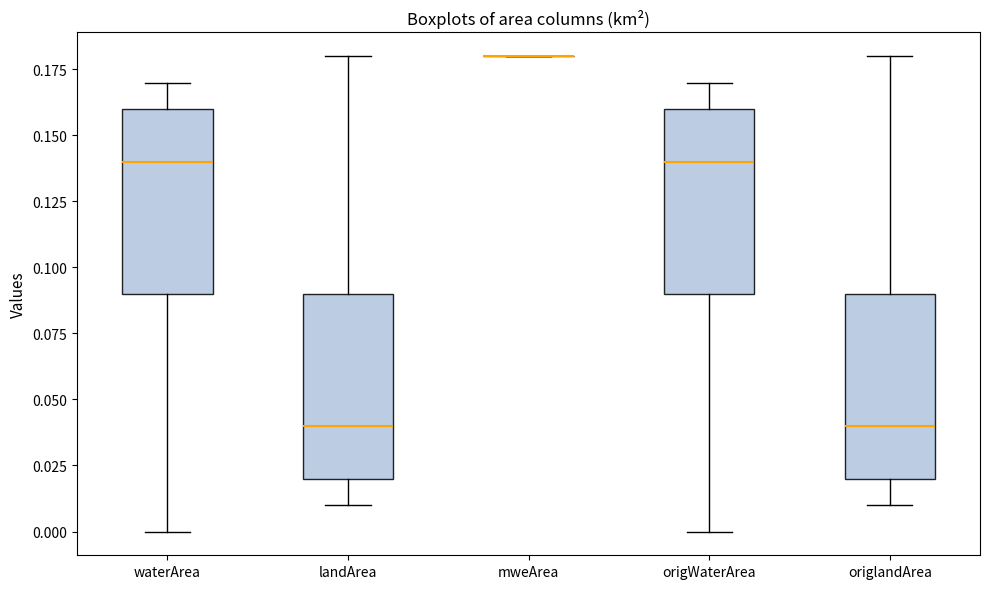

Reading left to right, transcribe this box plot: for each box, give where its median line is, the range the box spans, and where its two whiskers end, as read against the y-axis. The values are not printed on the chart, so give them approximately, as read against the axis.

waterArea: median 0.14, box 0.09 to 0.16, whiskers 0.00 to 0.17
landArea: median 0.04, box 0.02 to 0.09, whiskers 0.01 to 0.18
mweArea: box collapsed to a line at 0.18, whiskers 0.18 to 0.18
origWaterArea: median 0.14, box 0.09 to 0.16, whiskers 0.00 to 0.17
origlandArea: median 0.04, box 0.02 to 0.09, whiskers 0.01 to 0.18